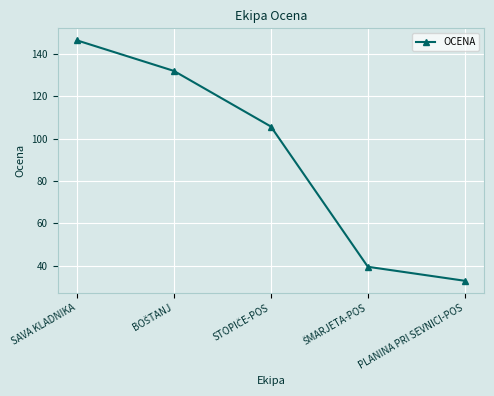

How many lines are shown in the chart?

1